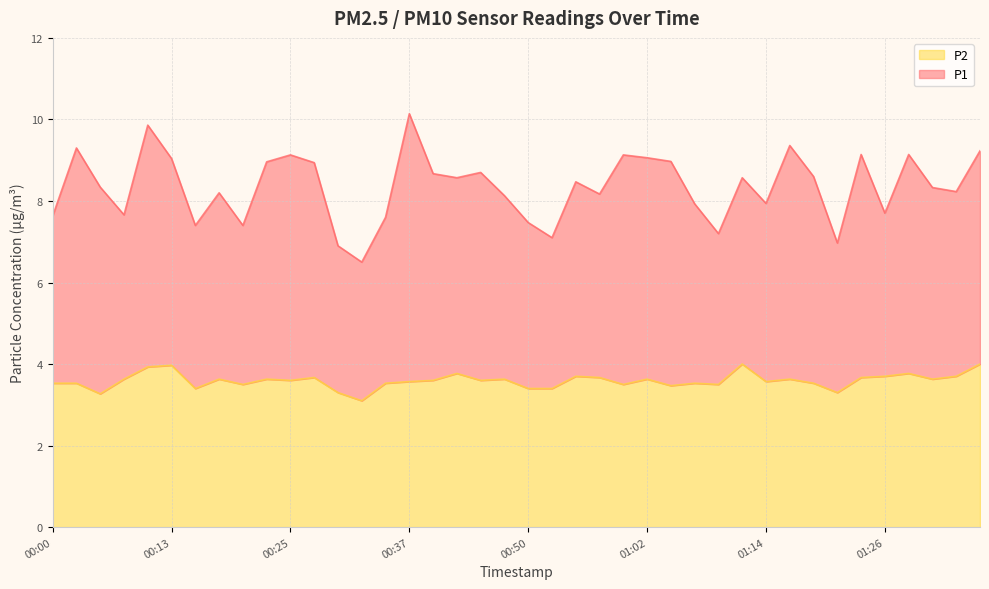

Reading right to left, list all the values displayed in this chart.

01:36=4.0	01:34=3.7	01:31=3.6	01:29=3.8	01:26=3.7	01:24=3.7	01:21=3.3	01:19=3.5	01:17=3.6	01:14=3.6	01:12=4.0	01:09=3.5	01:07=3.5	01:04=3.5	01:02=3.6	00:59=3.5	00:57=3.7	00:54=3.7	00:52=3.4	00:50=3.4	00:47=3.6	00:45=3.6	00:42=3.8	00:40=3.6	00:37=3.6	00:35=3.5	00:32=3.1	00:30=3.3	00:27=3.7	00:25=3.6	00:22=3.6	00:20=3.5	00:18=3.6	00:15=3.4	00:13=4.0	00:10=3.9	00:08=3.6	00:05=3.3	00:03=3.5	00:00=3.5